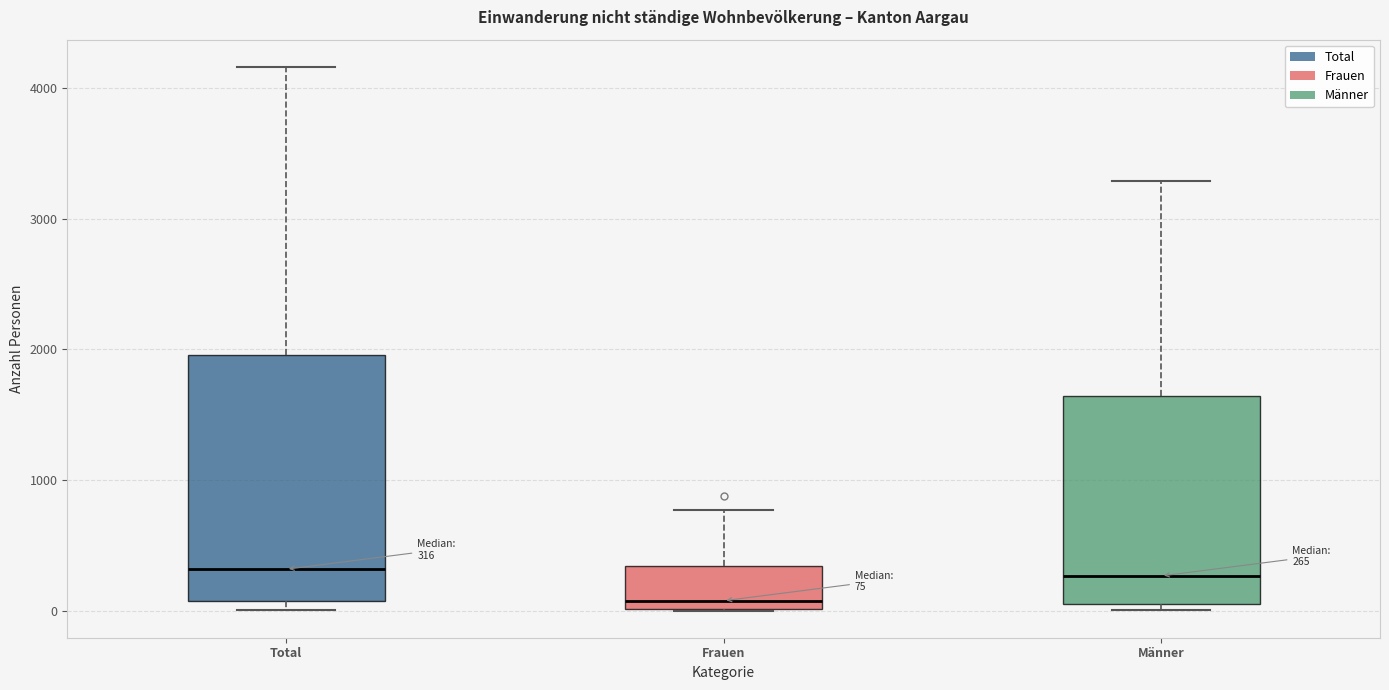

Which box has the lowest median line?

Frauen